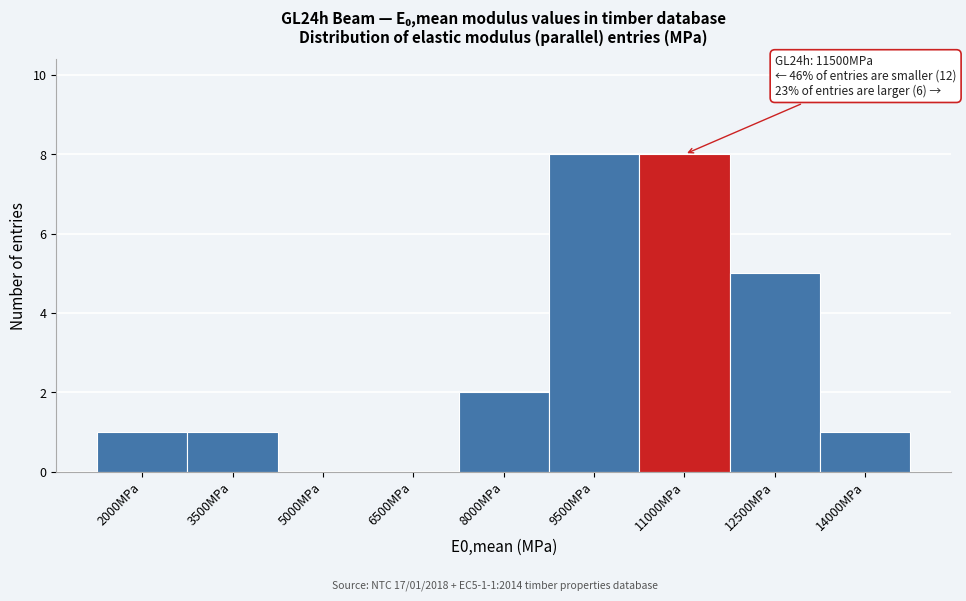

Reading left to right, list all the values displayed in this chart.

2000MPa=1	3500MPa=1	5000MPa=0	6500MPa=0	8000MPa=2	9500MPa=8	11000MPa=8	12500MPa=5	14000MPa=1